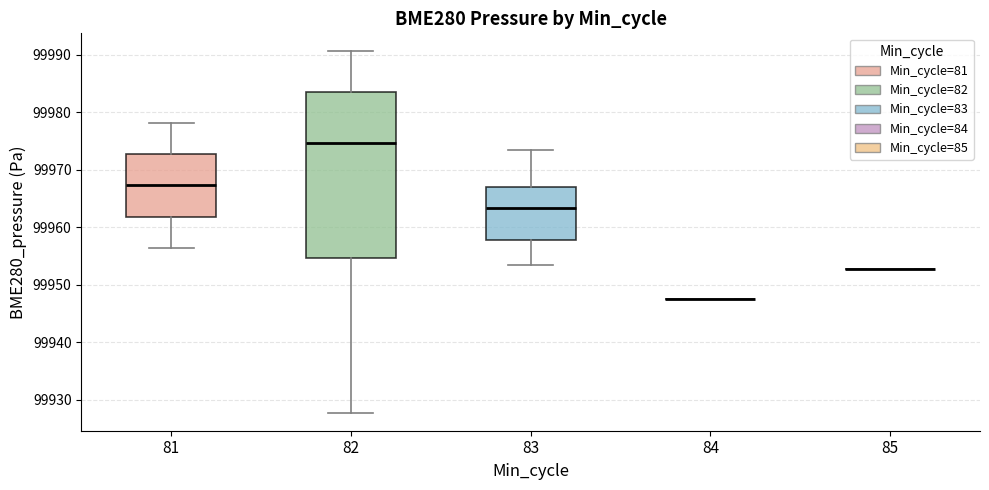

Reading left to right, transcribe this box plot: for each box, give where its median line is, the range the box spans, and where its two whiskers end, as read against the y-axis. The values are not printed on the chart, so give them approximately, as read against the axis.

81: median 99967, box 99962 to 99973, whiskers 99956 to 99978
82: median 99975, box 99955 to 99984, whiskers 99928 to 99991
83: median 99963, box 99958 to 99967, whiskers 99953 to 99973
84: box collapsed to a line at 99947, whiskers 99947 to 99947
85: box collapsed to a line at 99953, whiskers 99953 to 99953